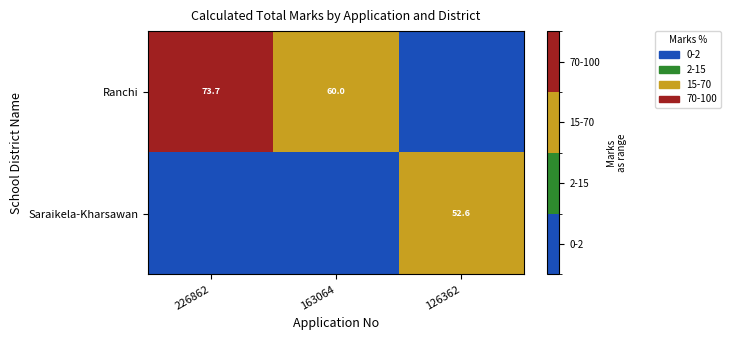

The value of Ranchi at 226862 is 73.7. True or false?

True